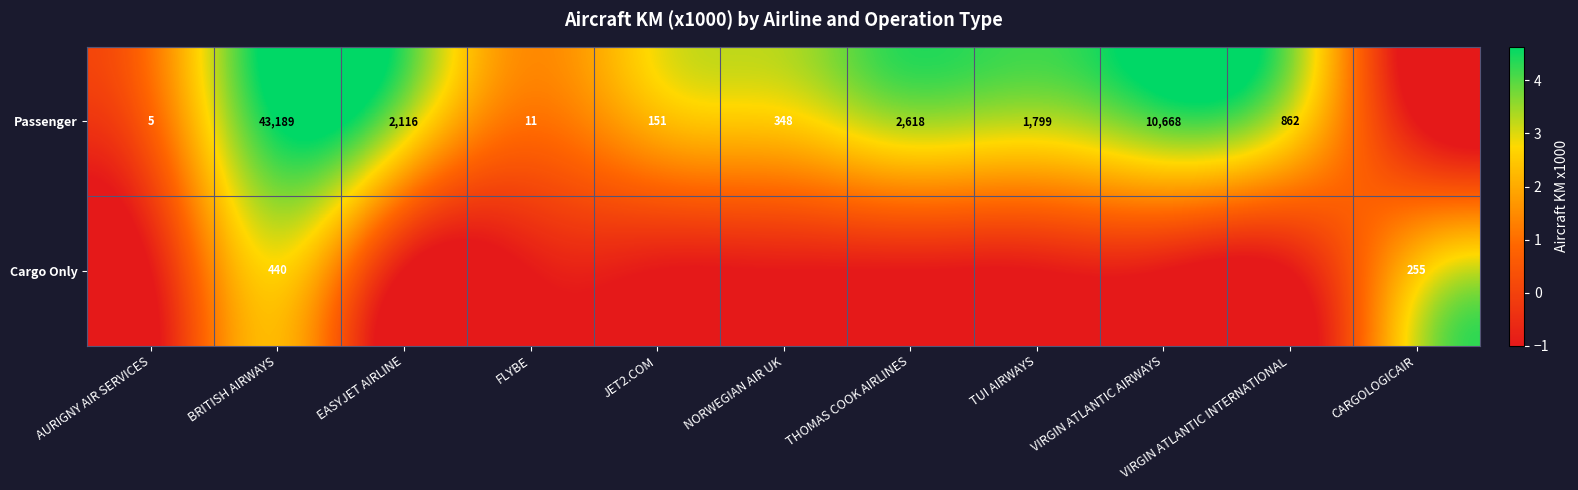

At how many categories does at least one series exceed 0?

11